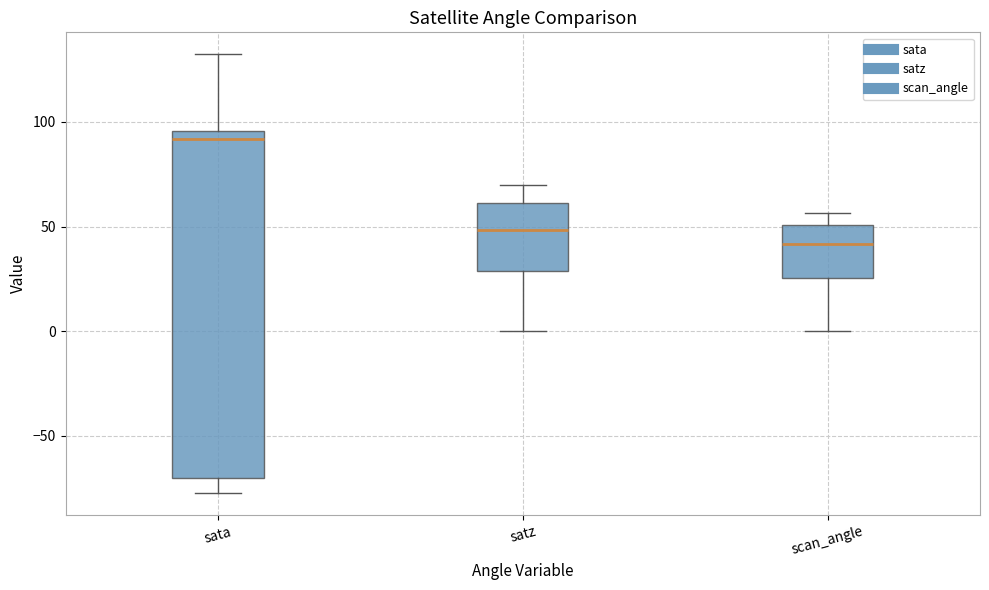

Which box has the highest median line?

sata